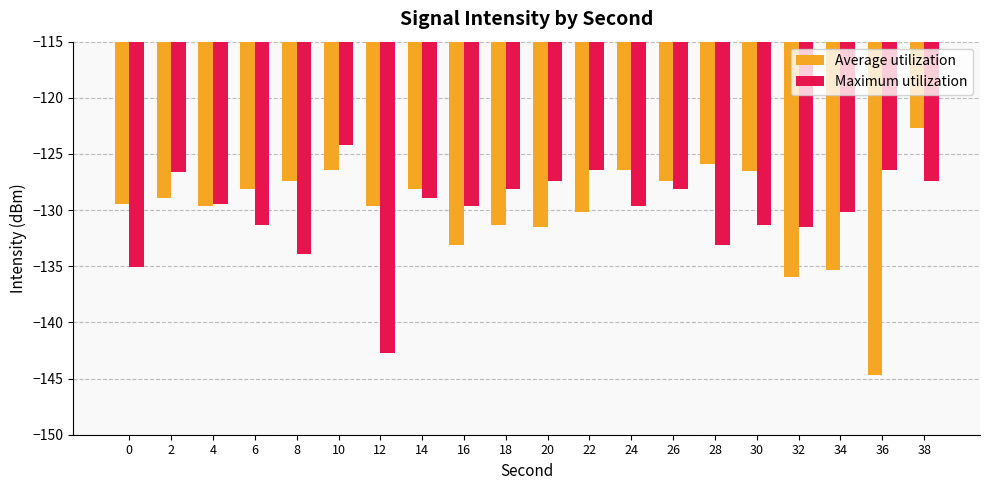

What is the maximum value shown in the chart?

-122.7